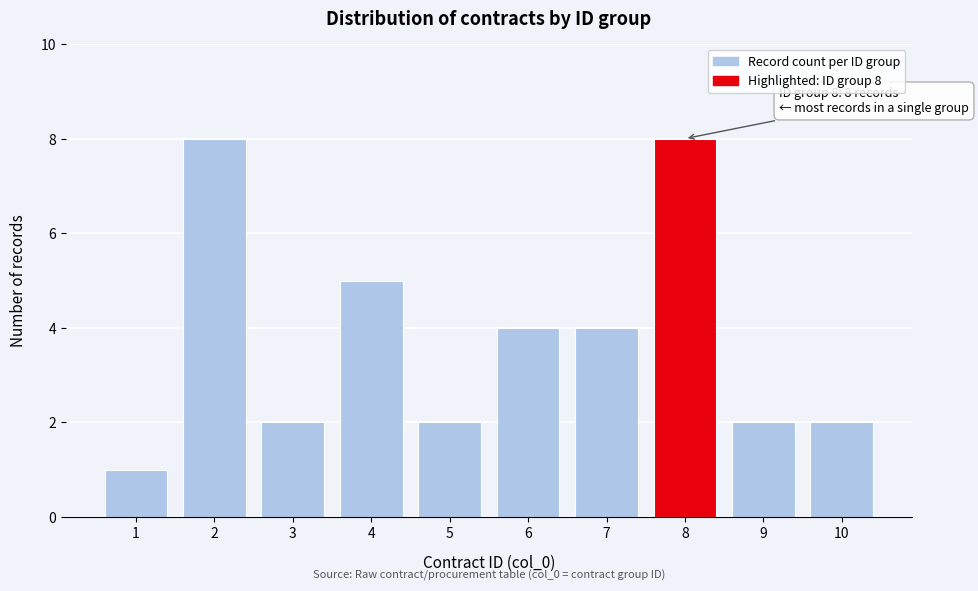

Reading left to right, extract all data points from this chart.

1	8	2	5	2	4	4	8	2	2